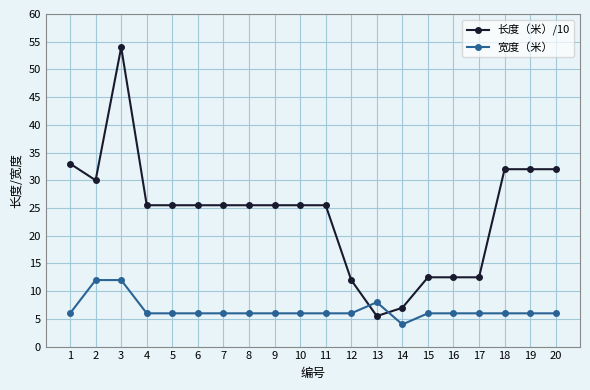

What is the value of the 宽度（米） point at the 18th from the left?

6.0